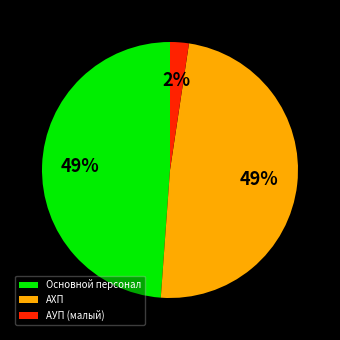

Between АУП (малый) and Основной персонал, which is larger?

Основной персонал